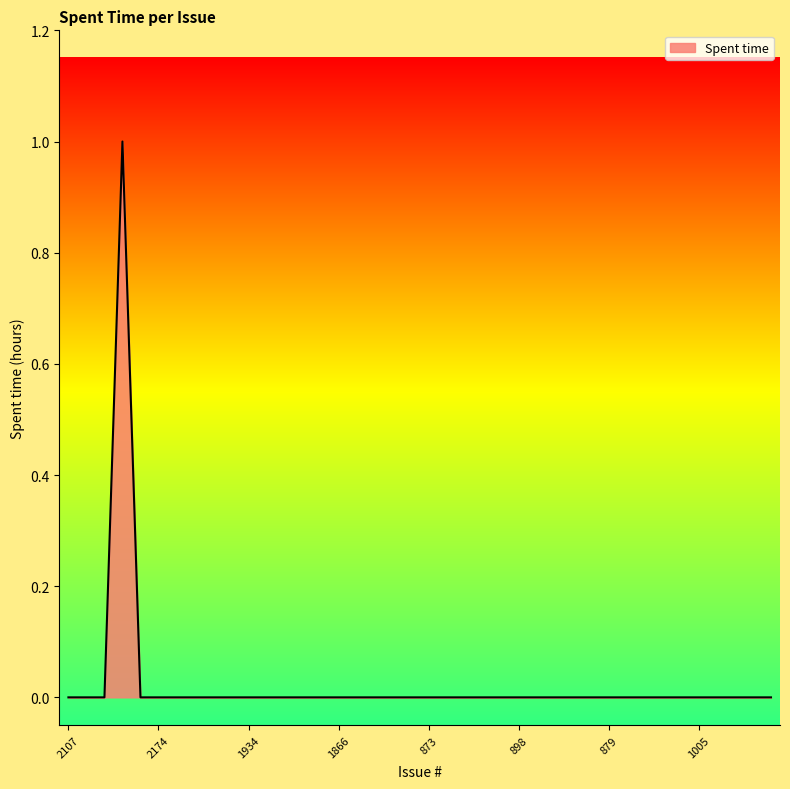

What is the greatest value displayed?

1